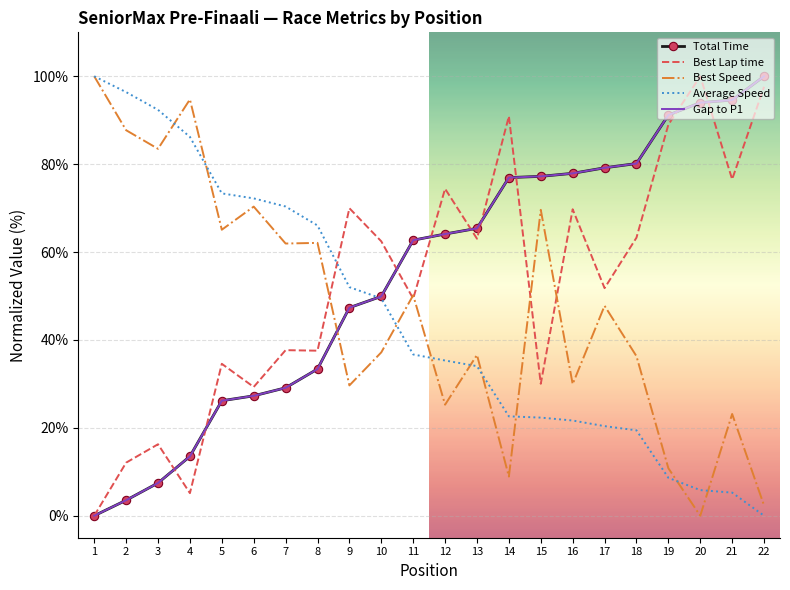

Rank the series by their maximum value, from lowest to highest.

Total Time, Best Lap time, Best Speed, Average Speed, Gap to P1